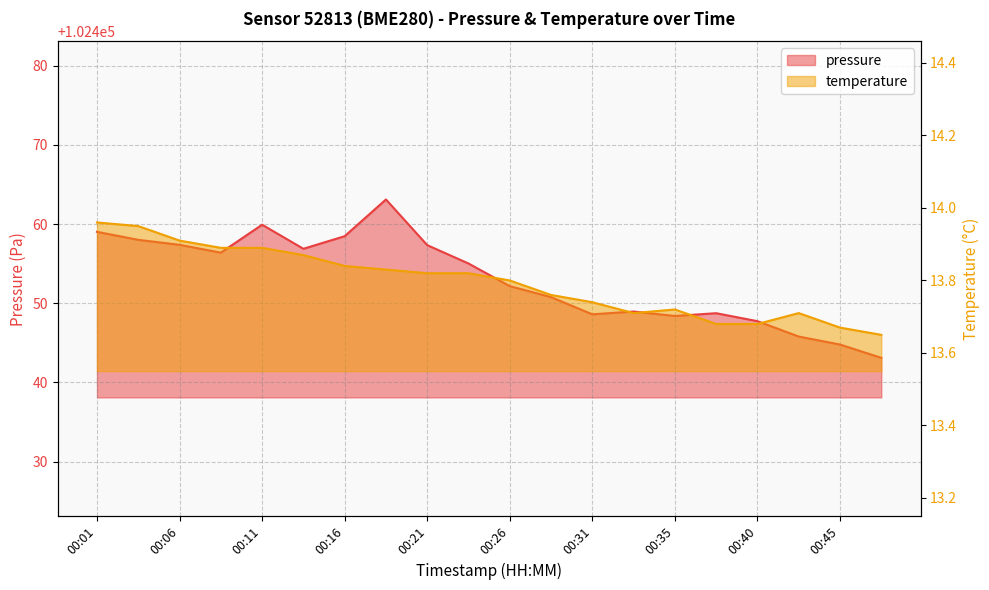

True or false: temperature has a value of 18.3 at 00:43.

False